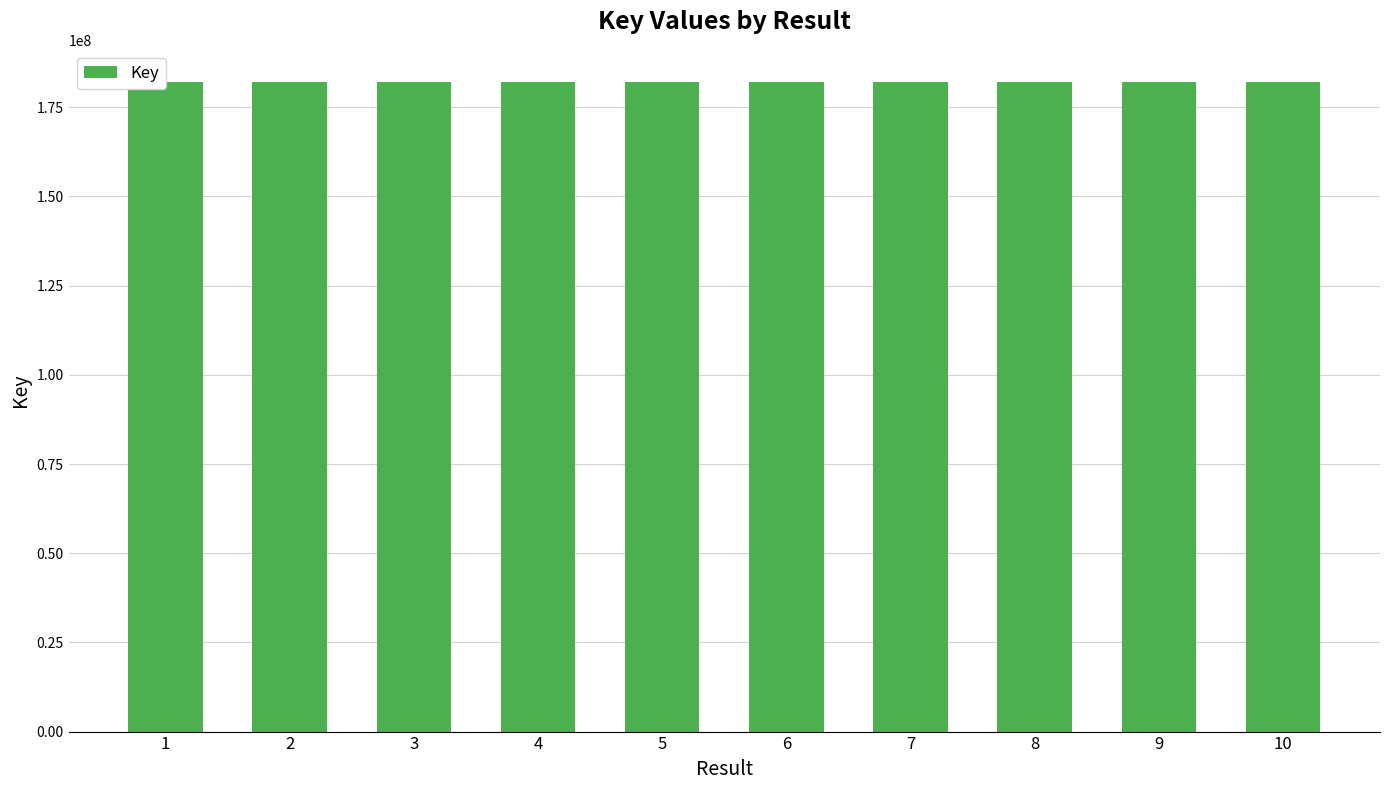

Is it true that the value at 9 is 182001839?

True